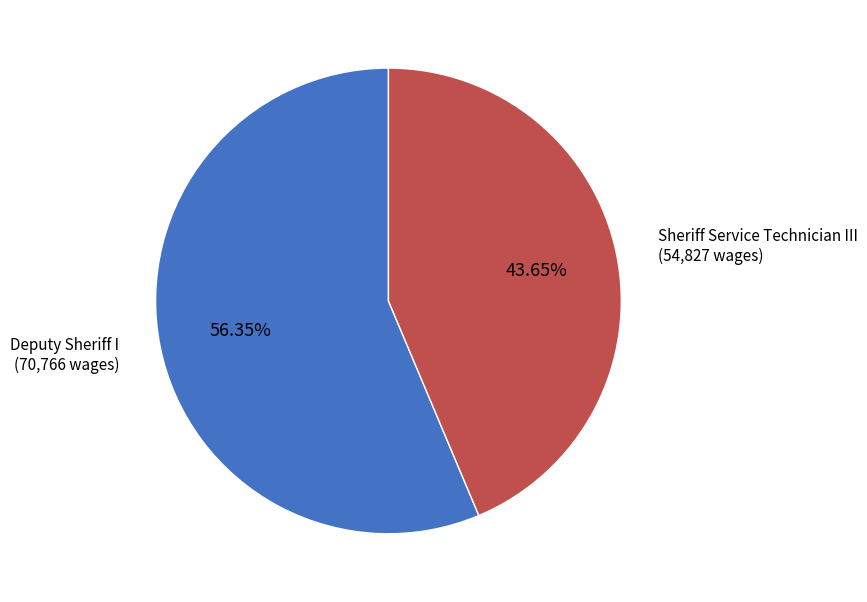

Is there any slice that represents more than half of the pie?

Yes